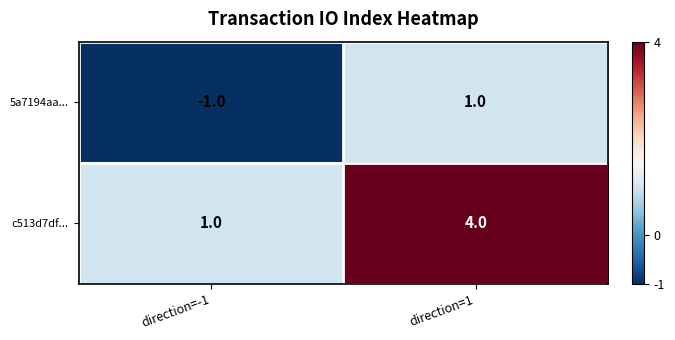

At which label is c513d7df... closest to 2?

direction=-1